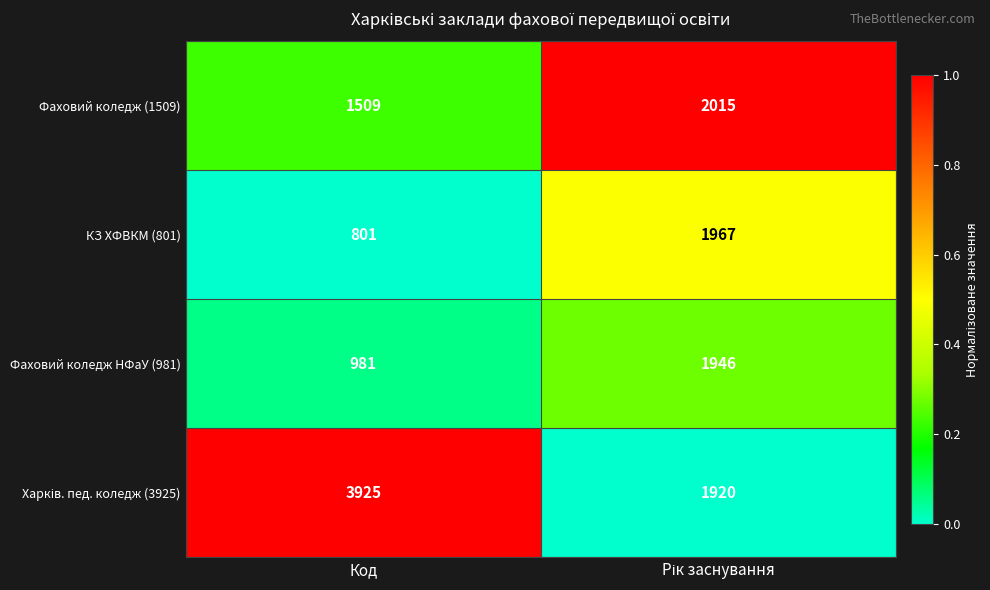

What is the spread (max minus min) of values at Код?

3124